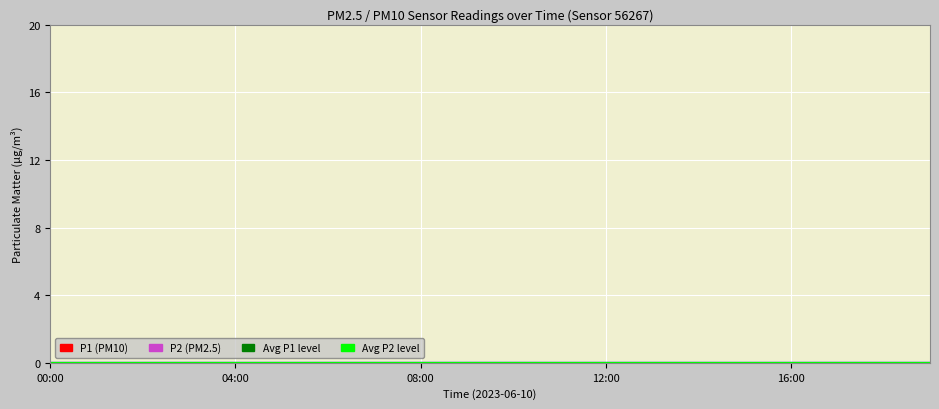

What is the difference between the P1 values at 14:00 and 15:00?

1.3